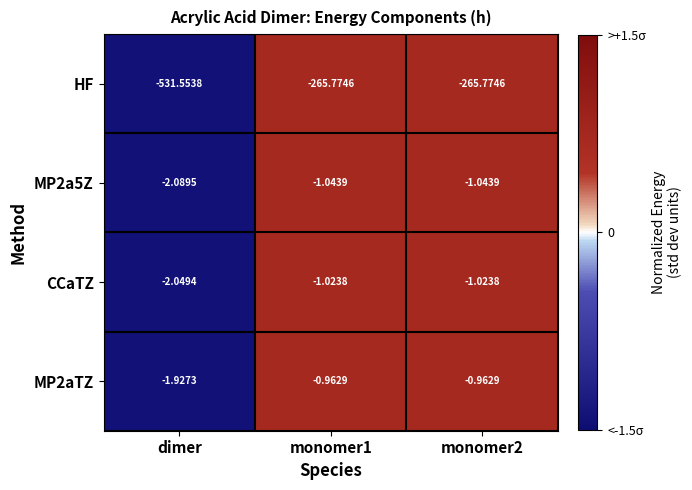

Which category has the lowest value in the HF series?

dimer